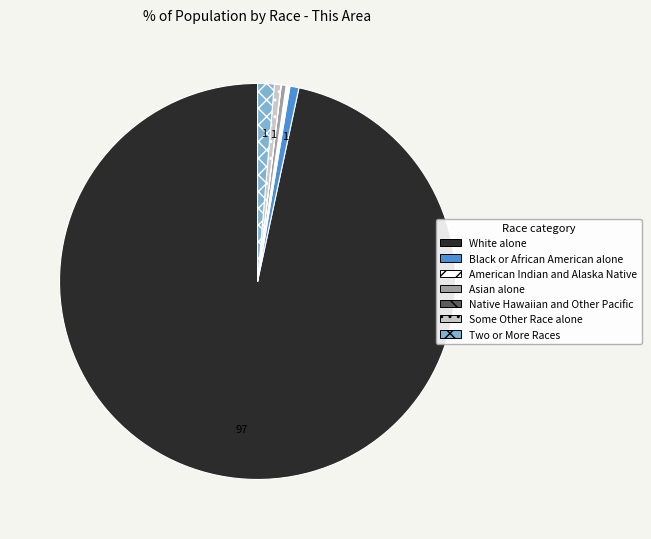

Combined, do Asian alone and Two or More Races account for over 50%?

No